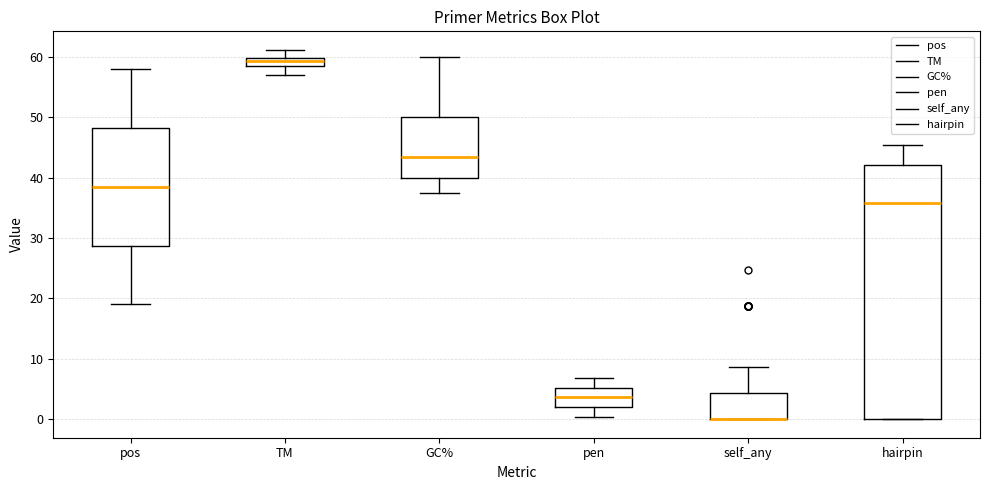

Where does the upper whisker of the box for self_any end on the y-axis? The values are not printed on the chart, so give them approximately, as read against the axis.

9